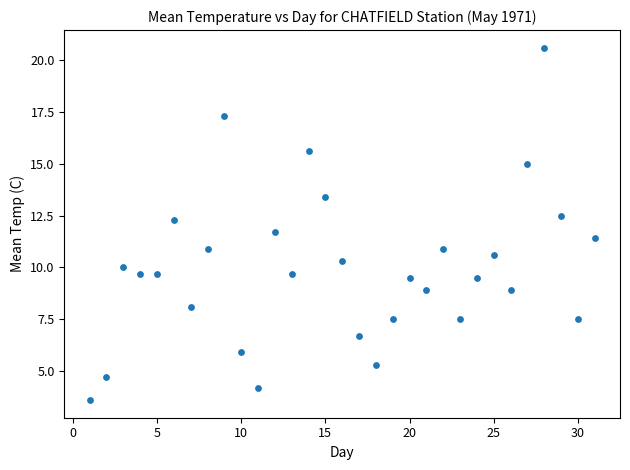

What is the range of X values (max minus min)?

30.0